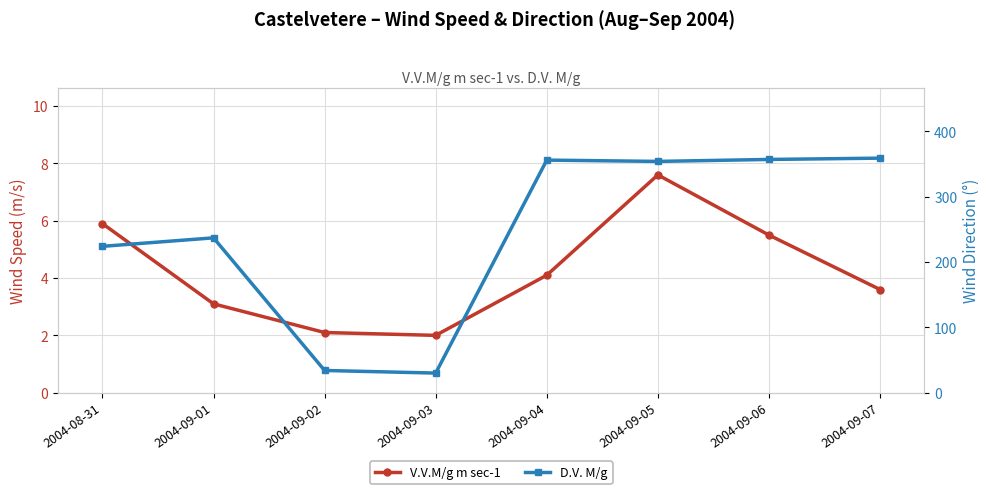

What is the value of the V.V.M/g m sec-1 point at the 2nd from the left?

3.1